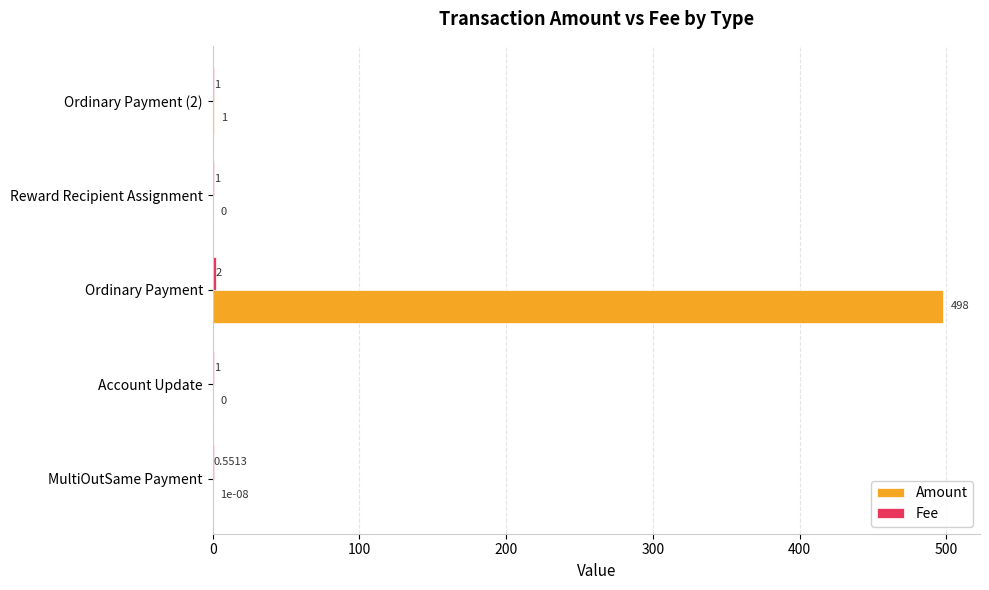

At which category does the chart reach its peak across all series?

Ordinary Payment